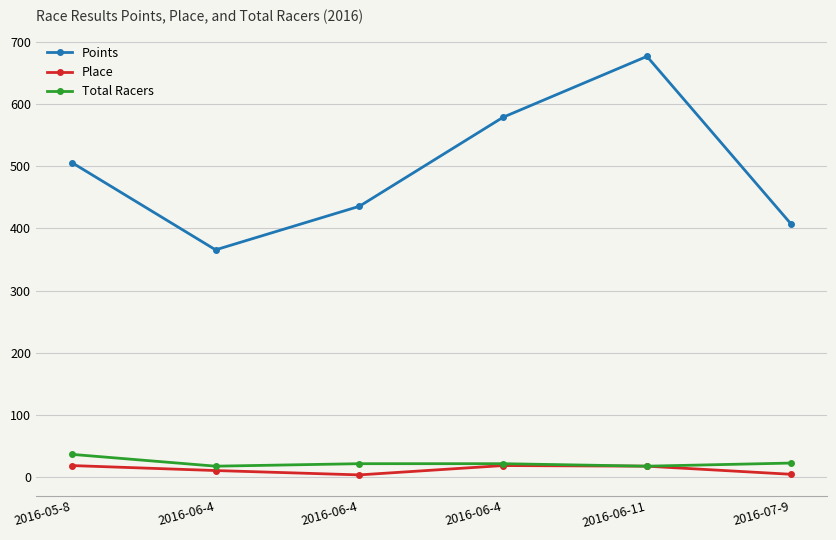

What is the minimum value shown in the chart?

4.0